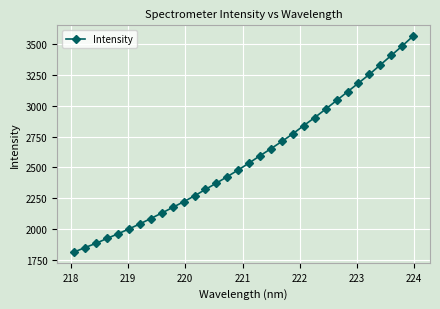

Does the chart display data point markers on the line(s)?

Yes